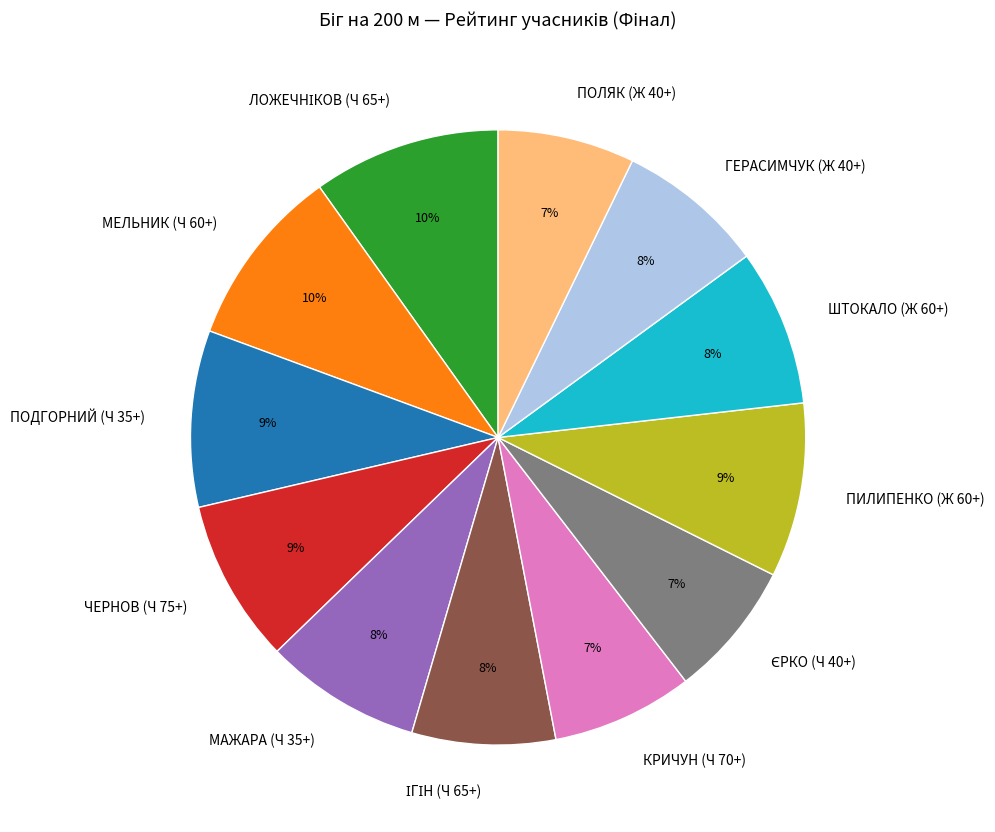

The ПОЛЯК (Ж 40+) slice represents 18% of the pie. True or false?

False